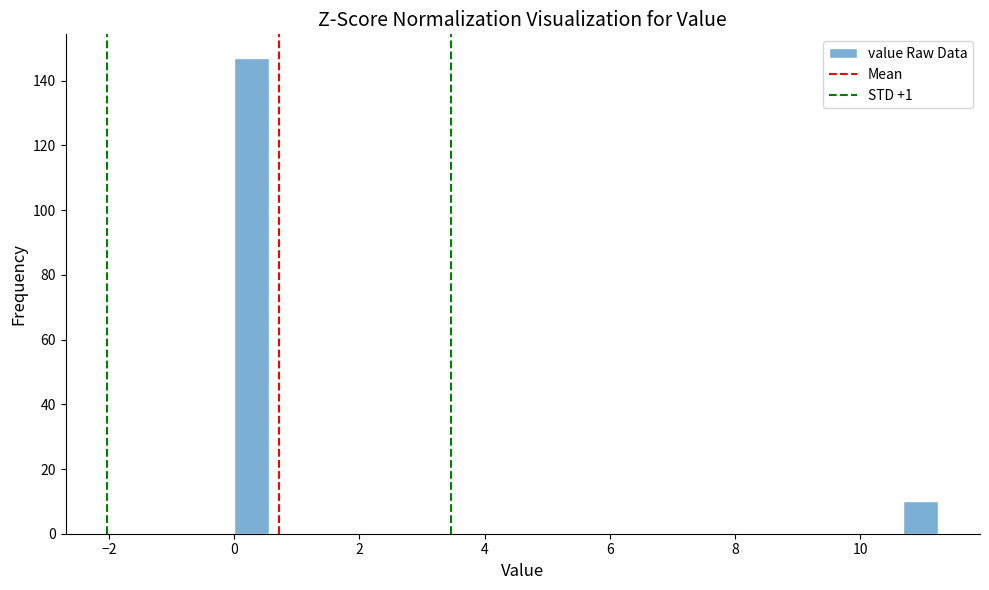

Read against the x-axis, roughly where is the centre of the tallest bar?

0.2